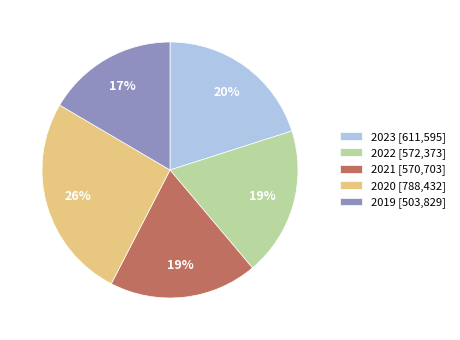

To the nearest percent, what portion does 2021 represent?

19%